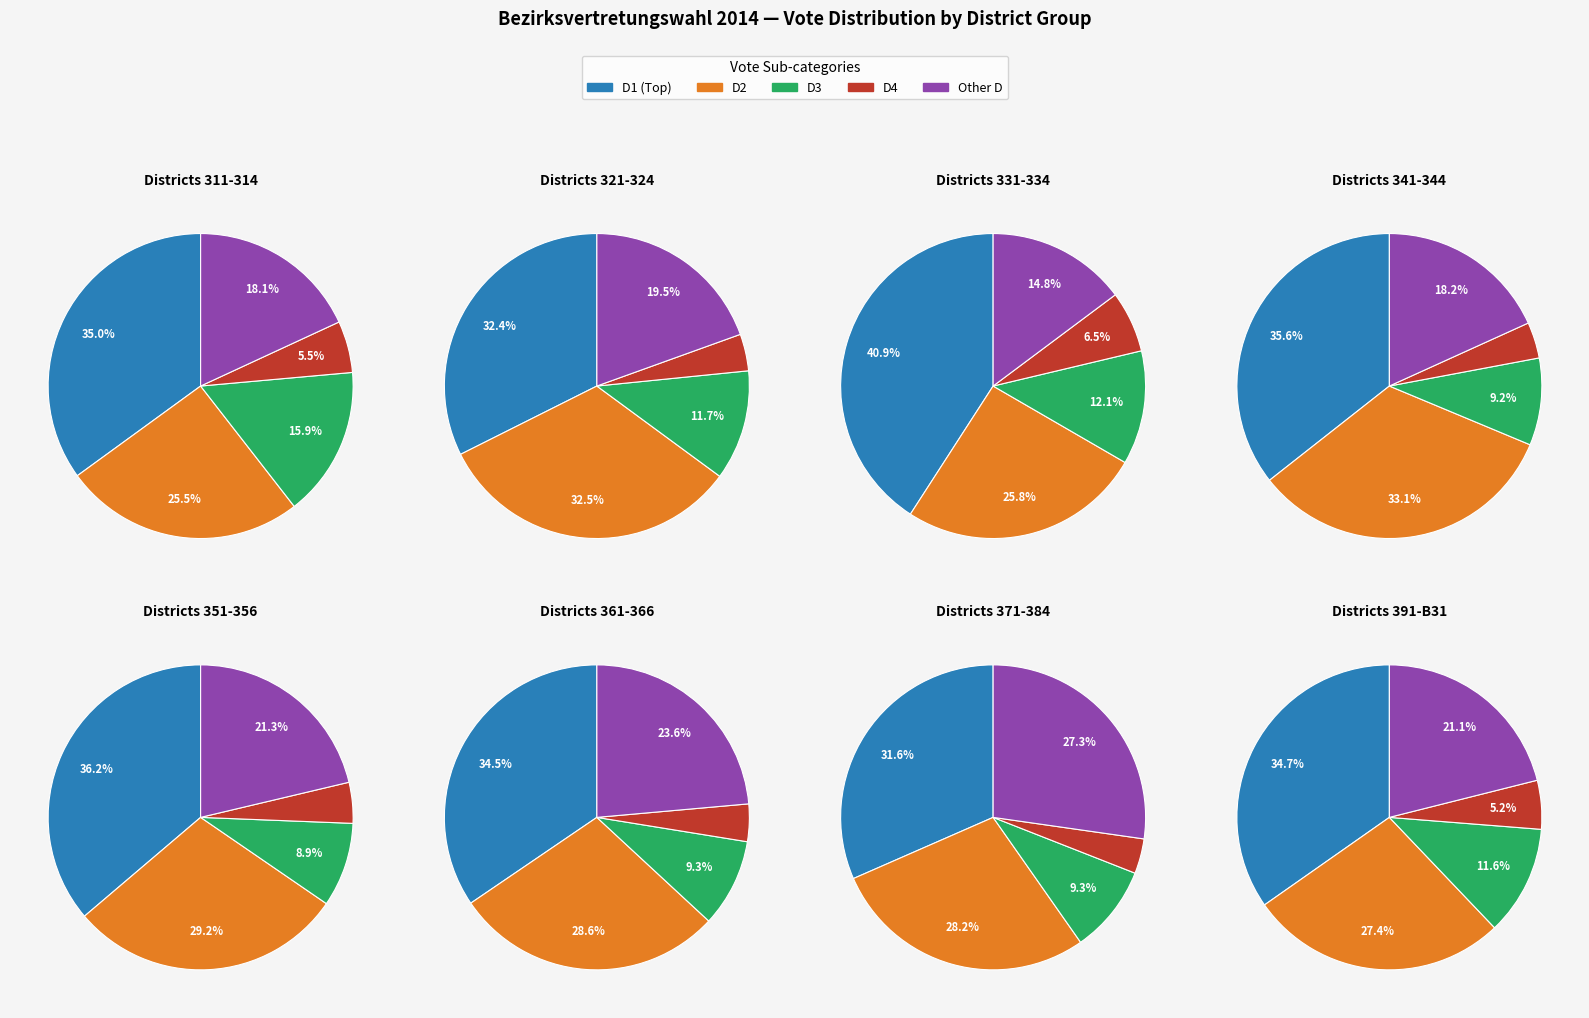

Is the sum of 341 and 363 greater than half?

No